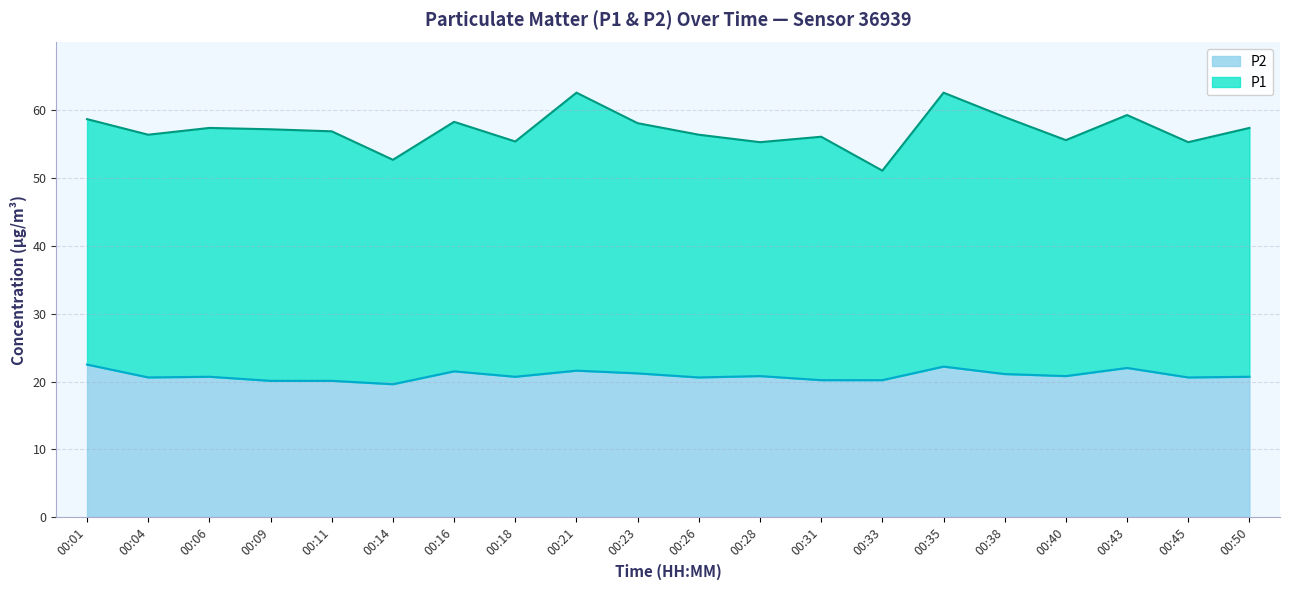

What is the lowest value of the P2 series?

19.6